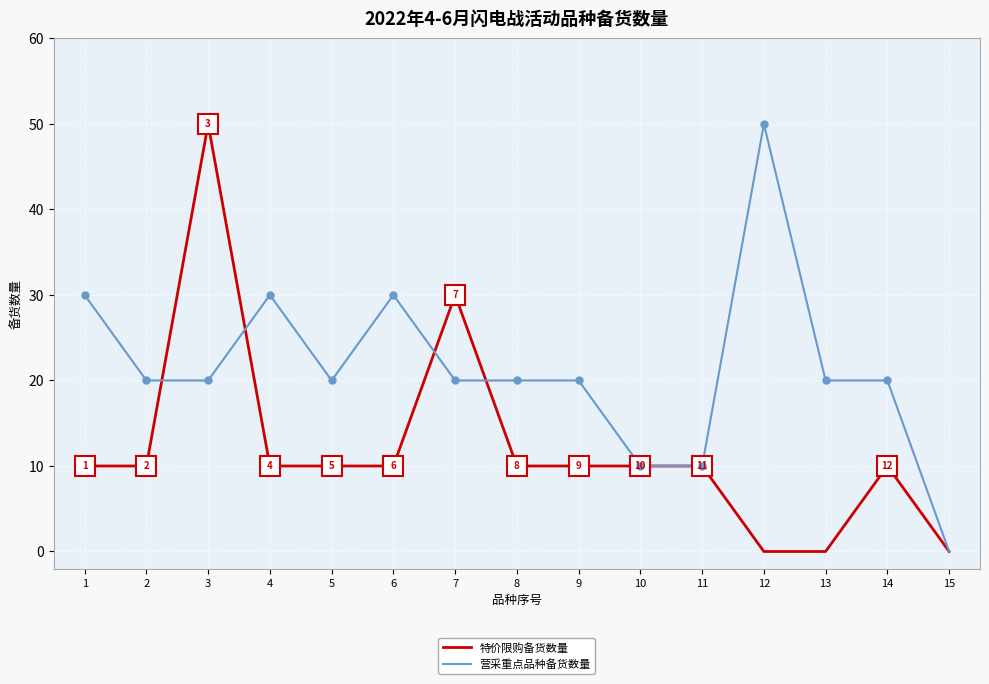

What is the difference between the maximum and minimum values in the 营采重点品种备货数量 series?

50